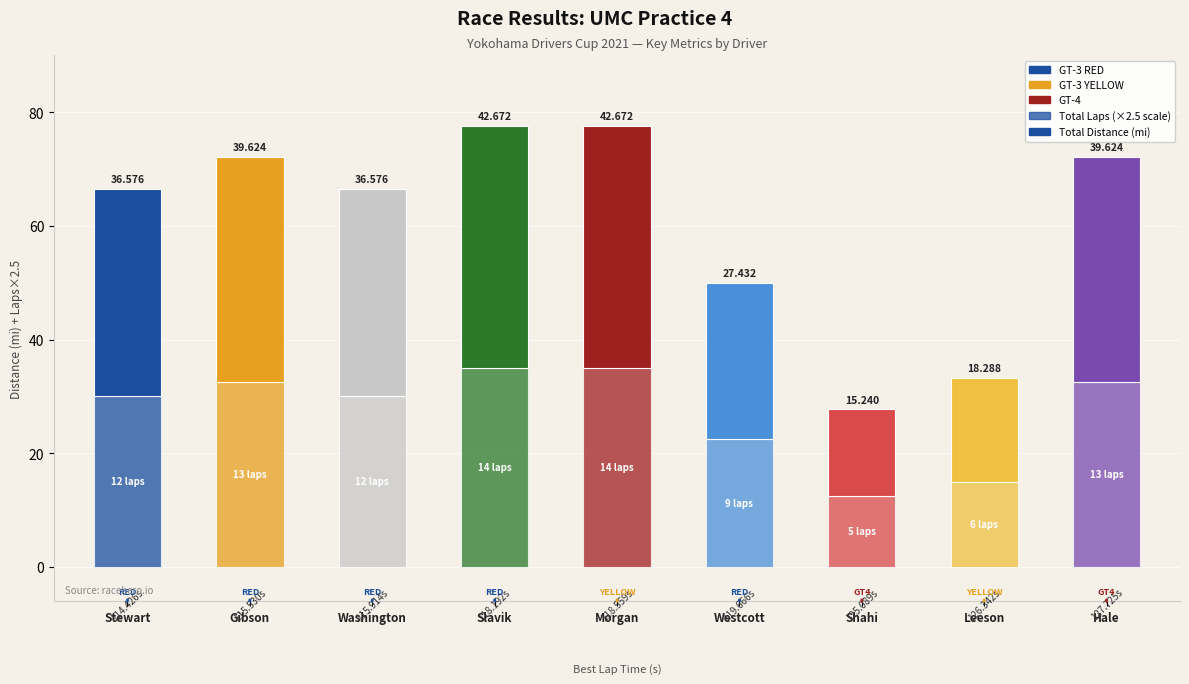

Approximately how many times larger is the value at Leeson compared to Westcott?

0.7